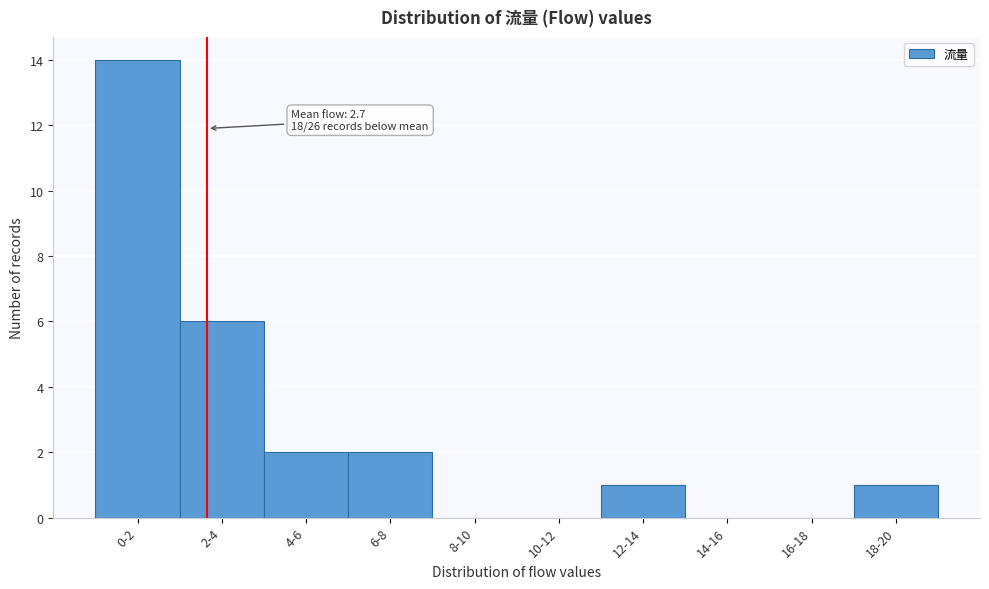

Reading left to right, extract all data points from this chart.

0-2=14	2-4=6	4-6=2	6-8=2	8-10=0	10-12=0	12-14=1	14-16=0	16-18=0	18-20=1